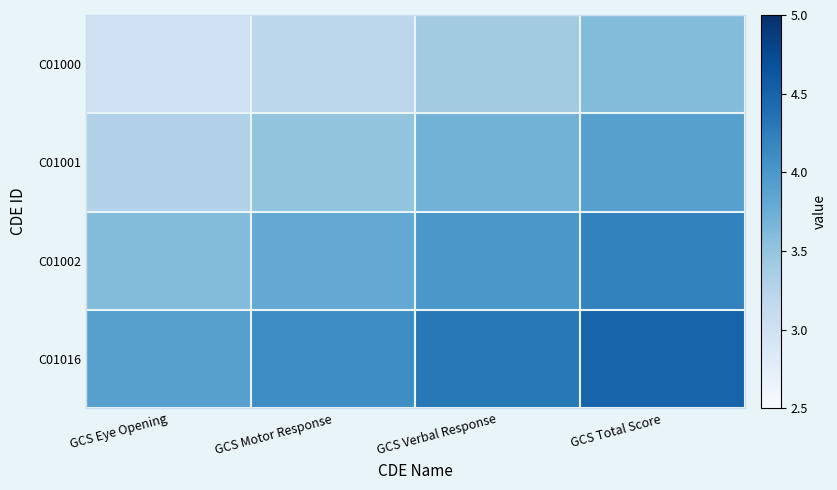

Reading left to right, what are all the values shown in this chart?

C01000: GCS Eye Opening=3.0	GCS Motor Response=3.2	GCS Verbal Response=3.4	GCS Total Score=3.6
C01001: GCS Eye Opening=3.3	GCS Motor Response=3.5	GCS Verbal Response=3.7	GCS Total Score=3.9
C01002: GCS Eye Opening=3.6	GCS Motor Response=3.8	GCS Verbal Response=4.0	GCS Total Score=4.2
C01016: GCS Eye Opening=3.9	GCS Motor Response=4.1	GCS Verbal Response=4.3	GCS Total Score=4.5